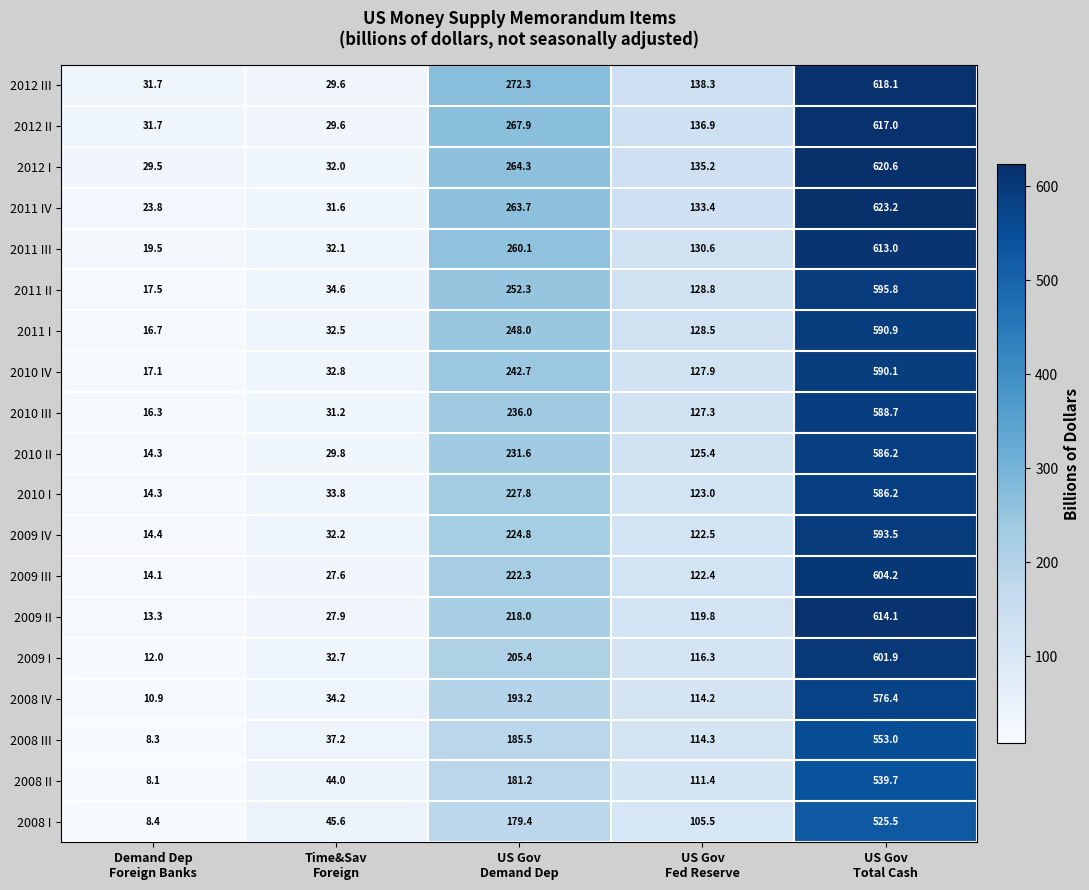

At which category is the sum across all series the highest?

US Gov
Total Cash